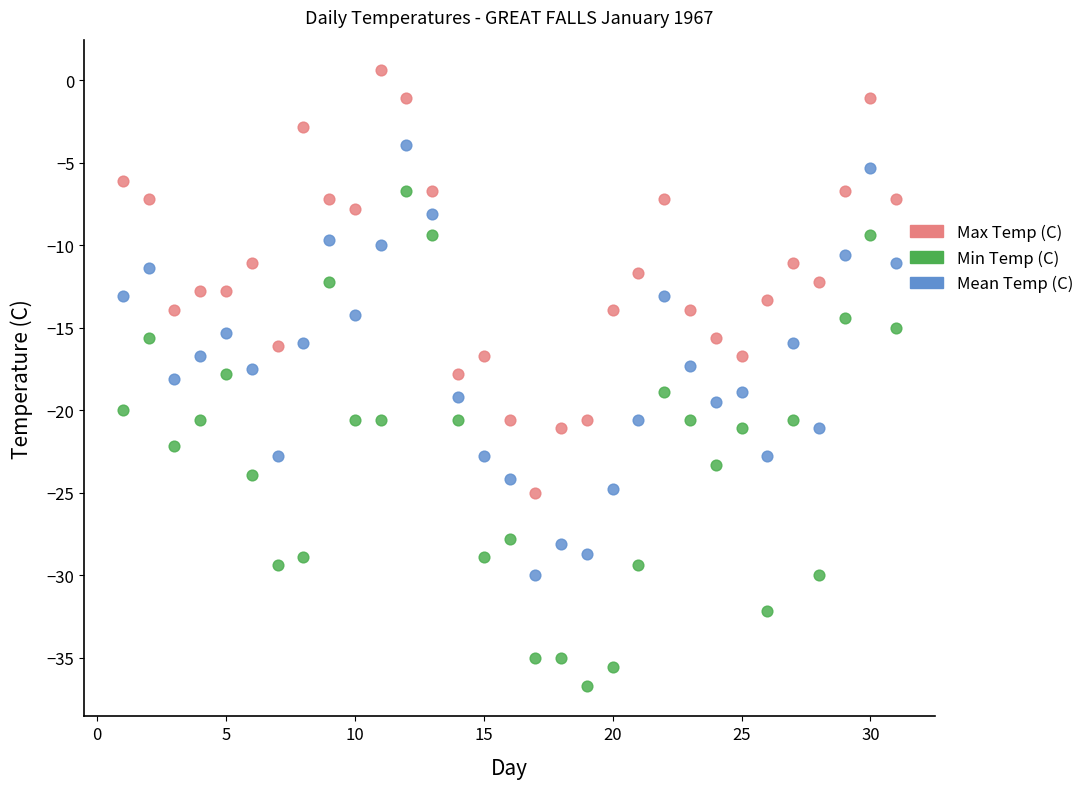

What are all the series names shown in the legend?

Max Temp (C), Min Temp (C), Mean Temp (C)